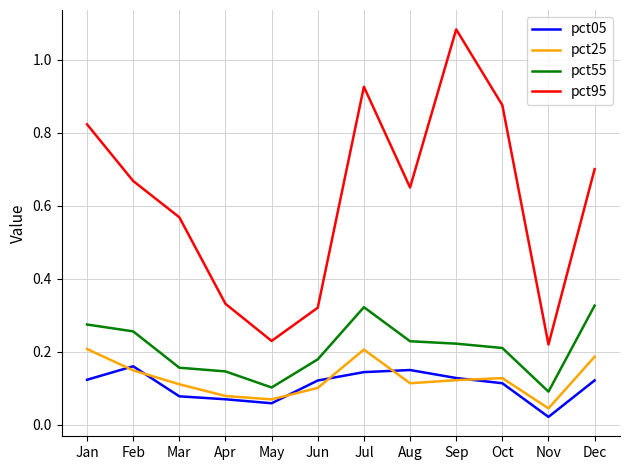

Which series changed the most between Feb and Jul?

pct95